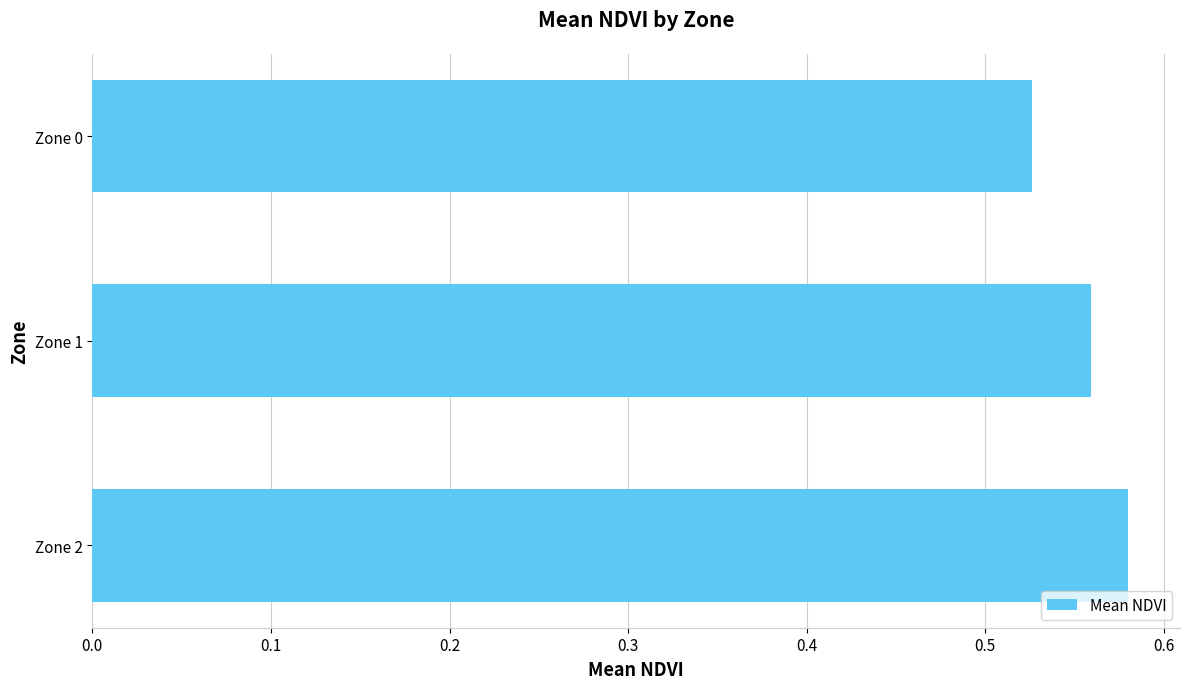

Rank the categories by value from lowest to highest.

Zone 0, Zone 1, Zone 2